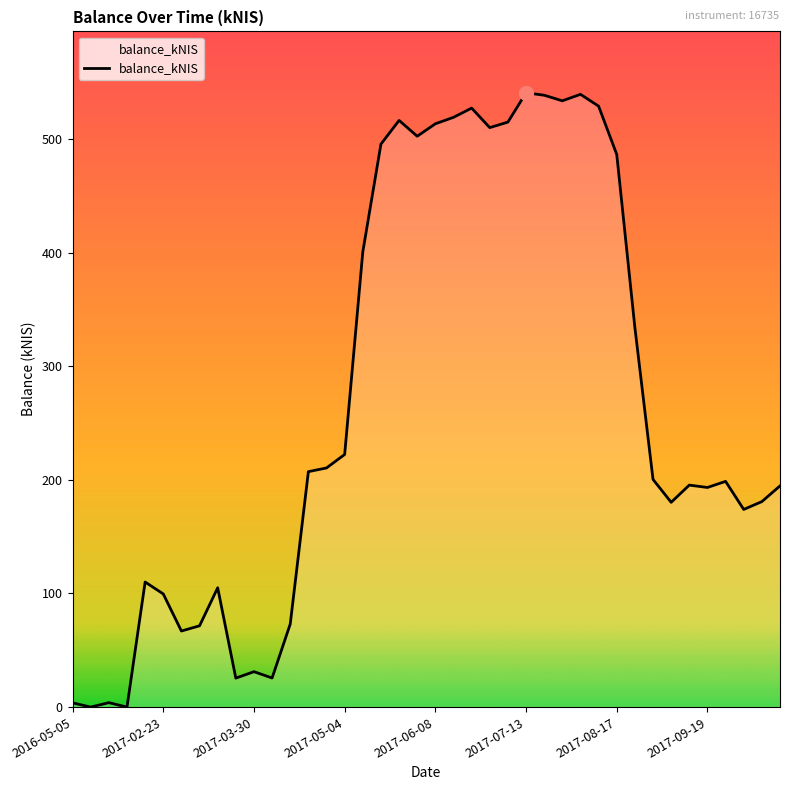

What is the difference between the maximum and minimum values?

540.7